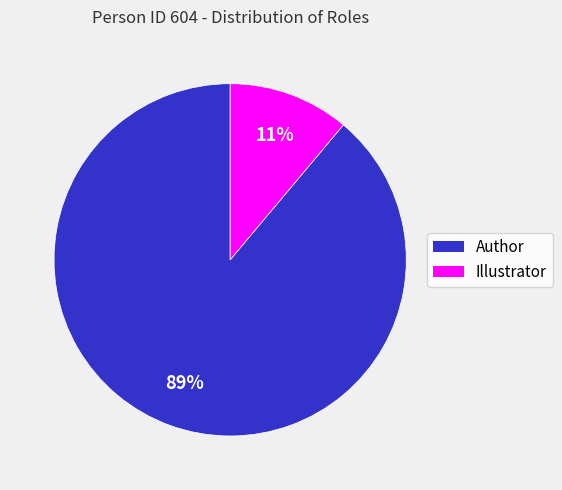

Which slice represents more than half of the pie?

Author